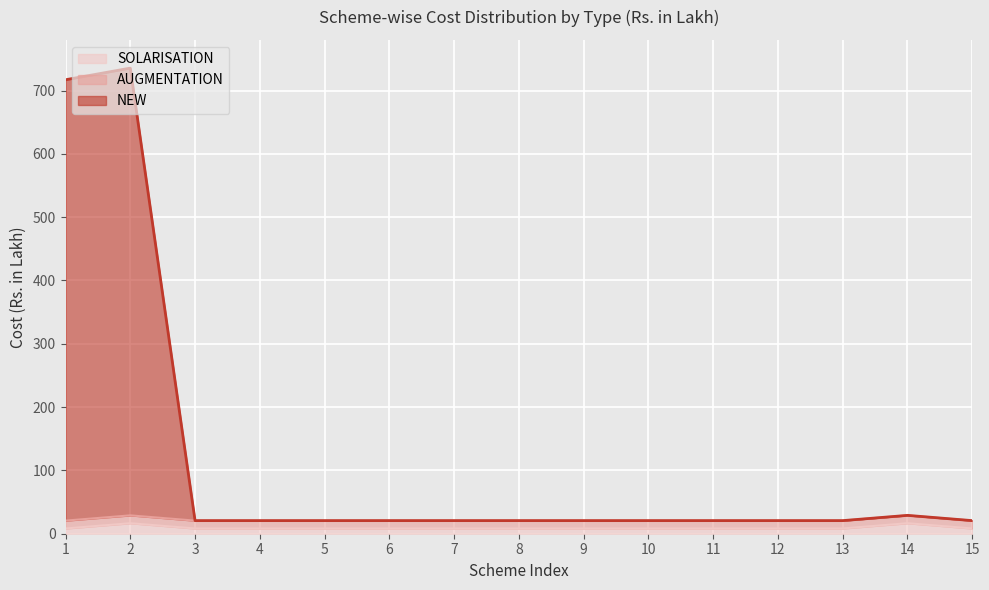

What is the minimum value shown in the chart?

8.3